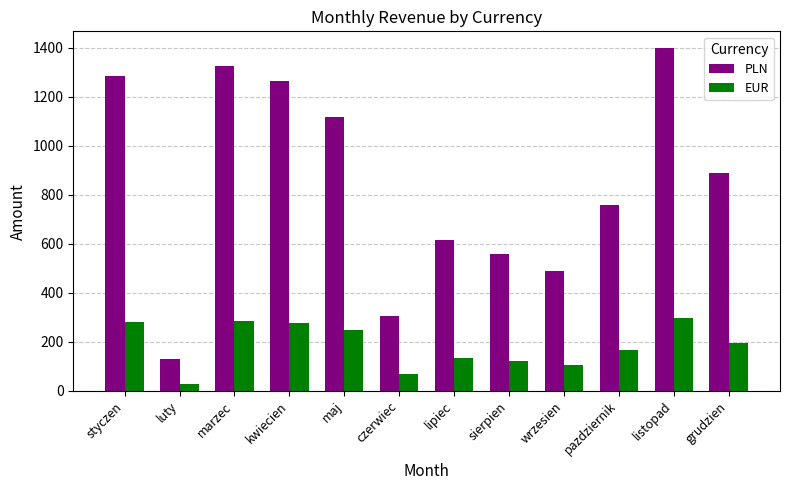

What value does the EUR series have at listopad?

298.2